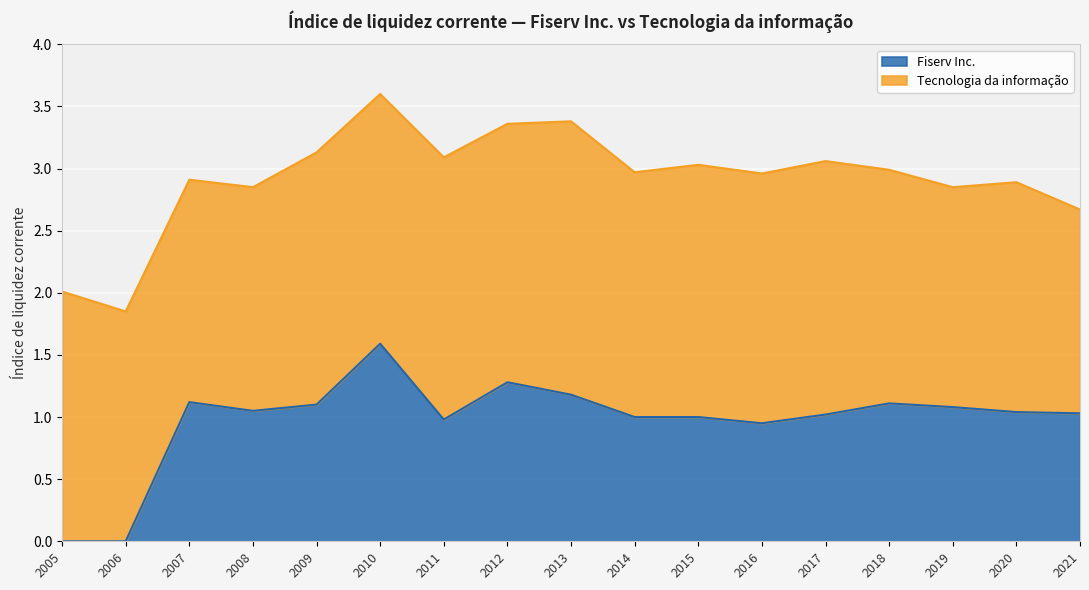

How many lines are shown in the chart?

2